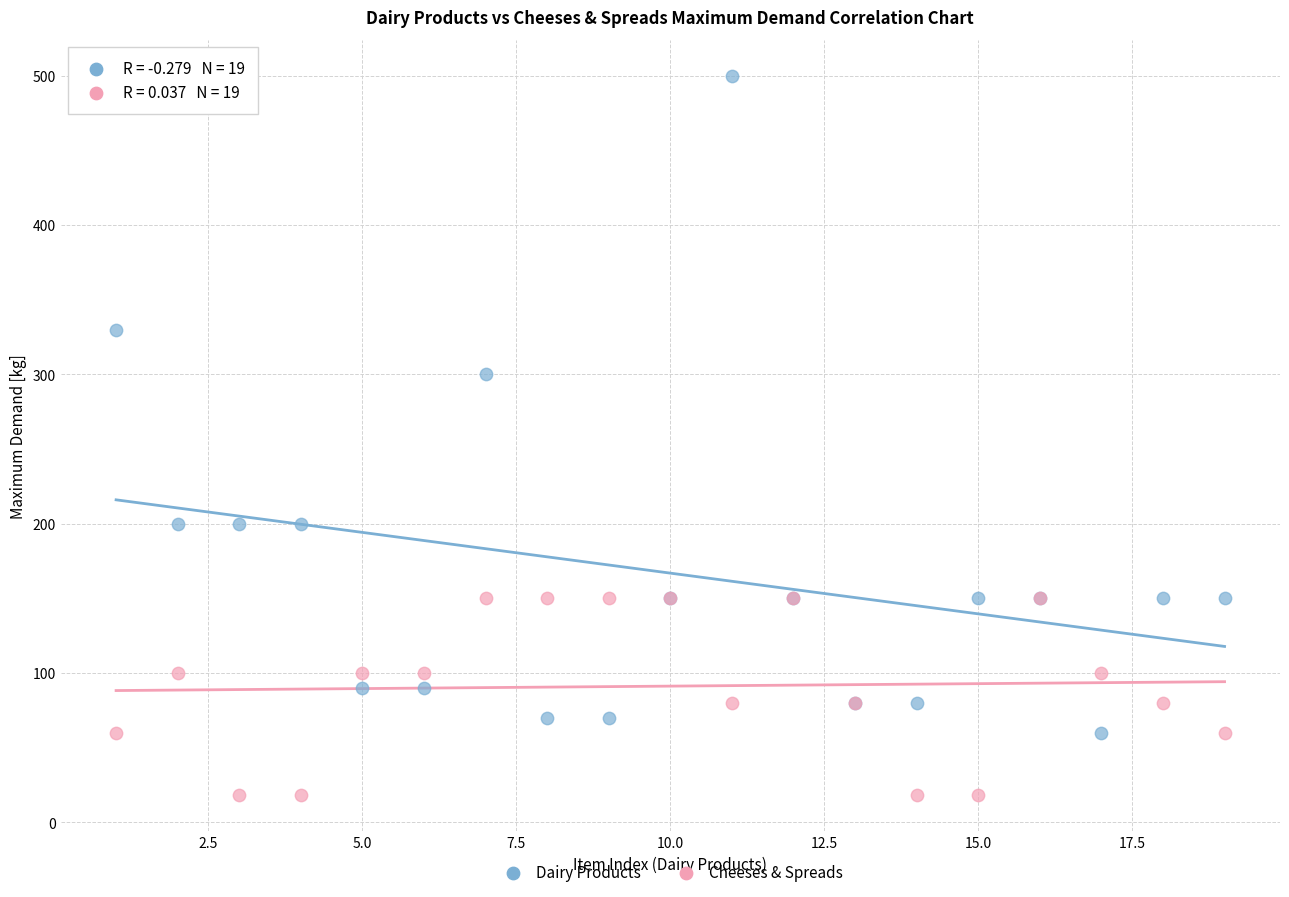

Which series has the widest spread of Y values?

Dairy Products